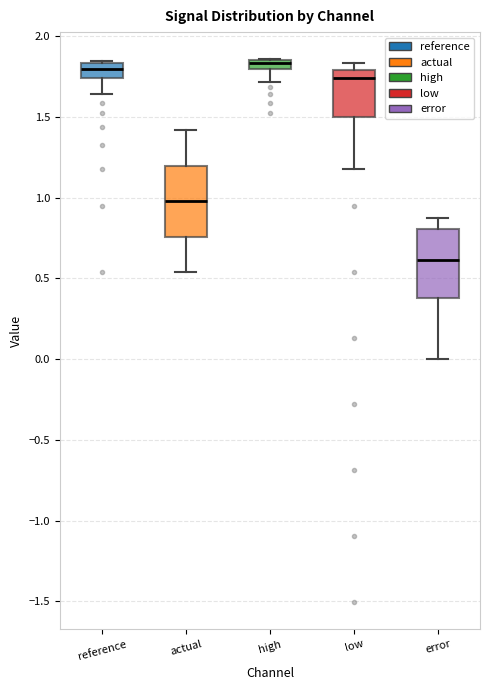

Which box has the lowest median line?

error